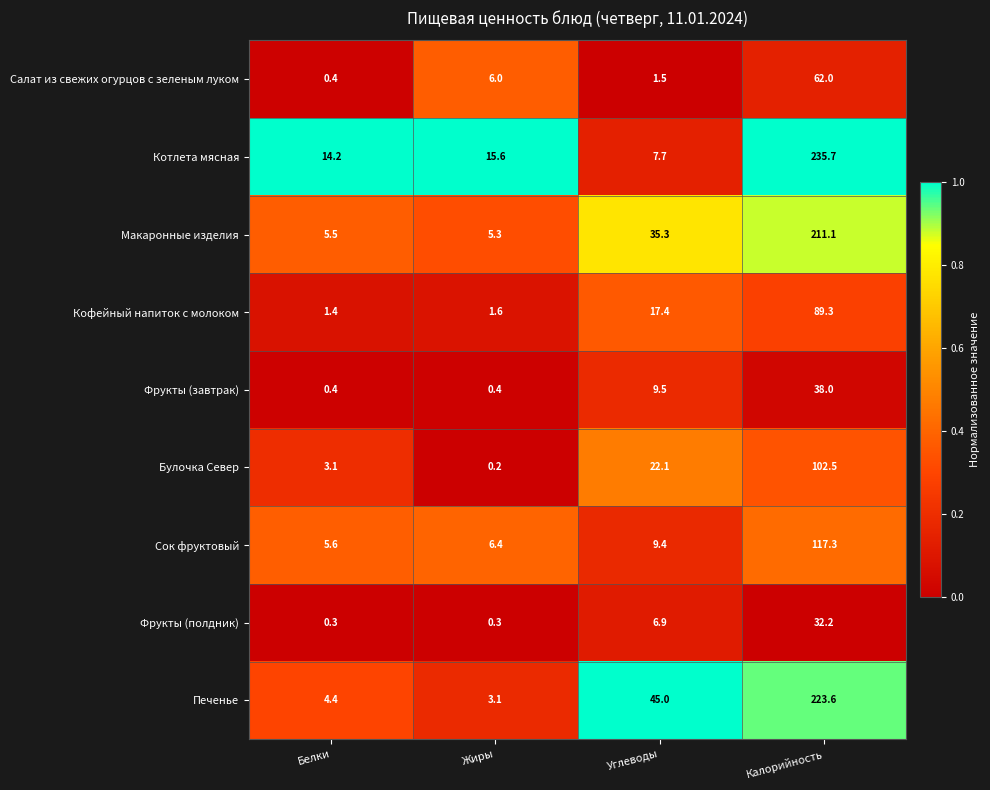

Is it true that Булочка Север equals 22.1 at Углеводы?

True